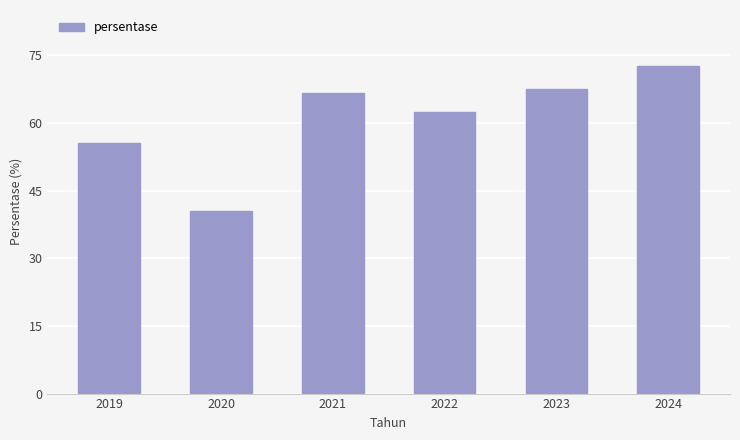

The value at 2019 is 22.3. True or false?

False